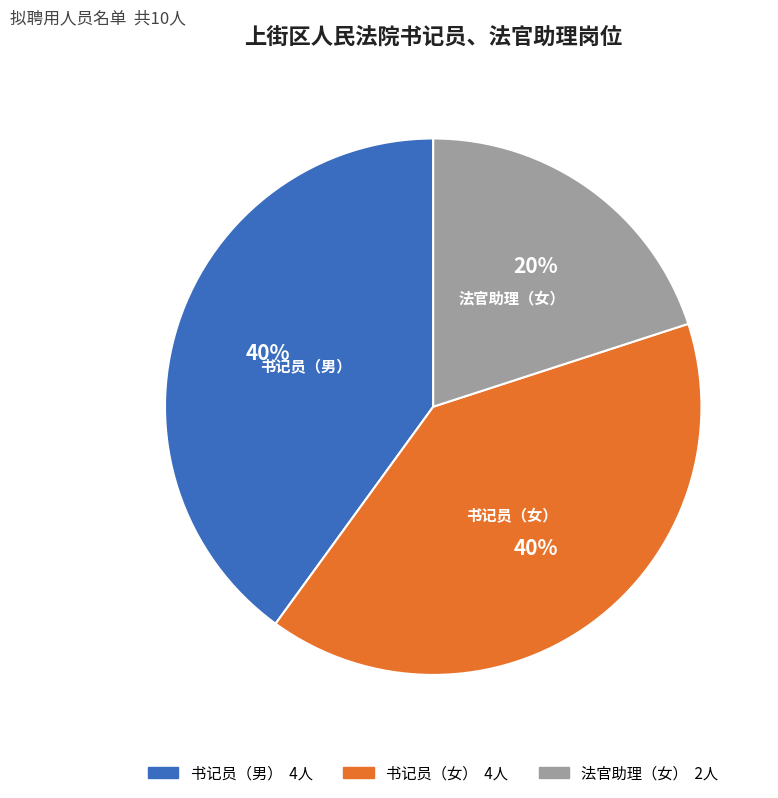

To the nearest percent, what is the difference between the largest and smallest slice percentages?

20%